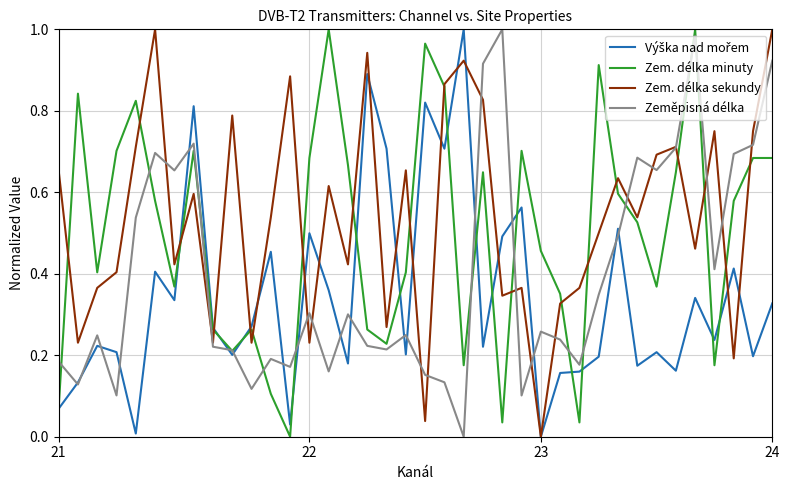

What is the greatest value displayed?

1.0